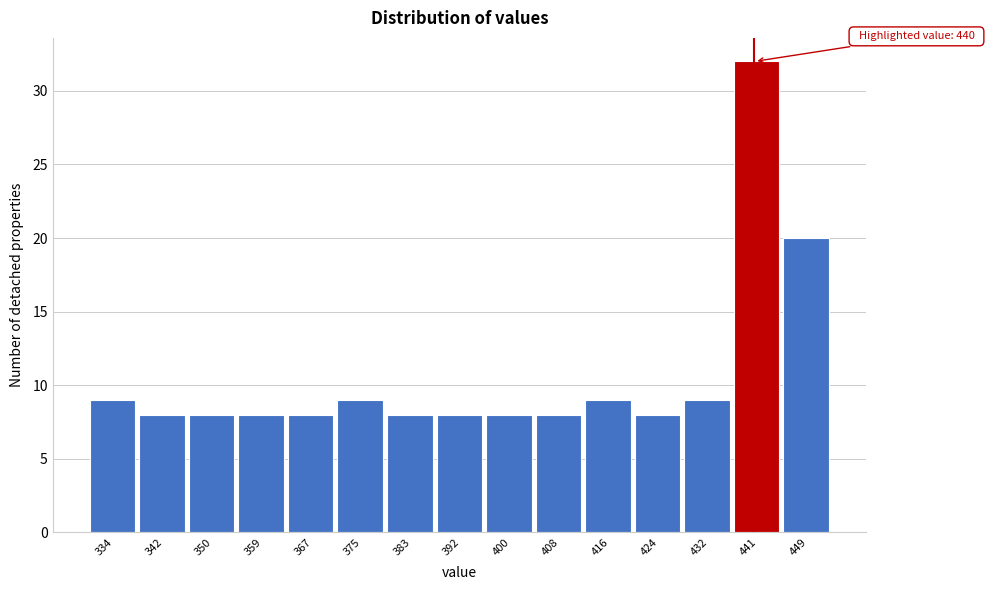

Over which range of the x-axis is the bar tallest?

436.6 to 444.8